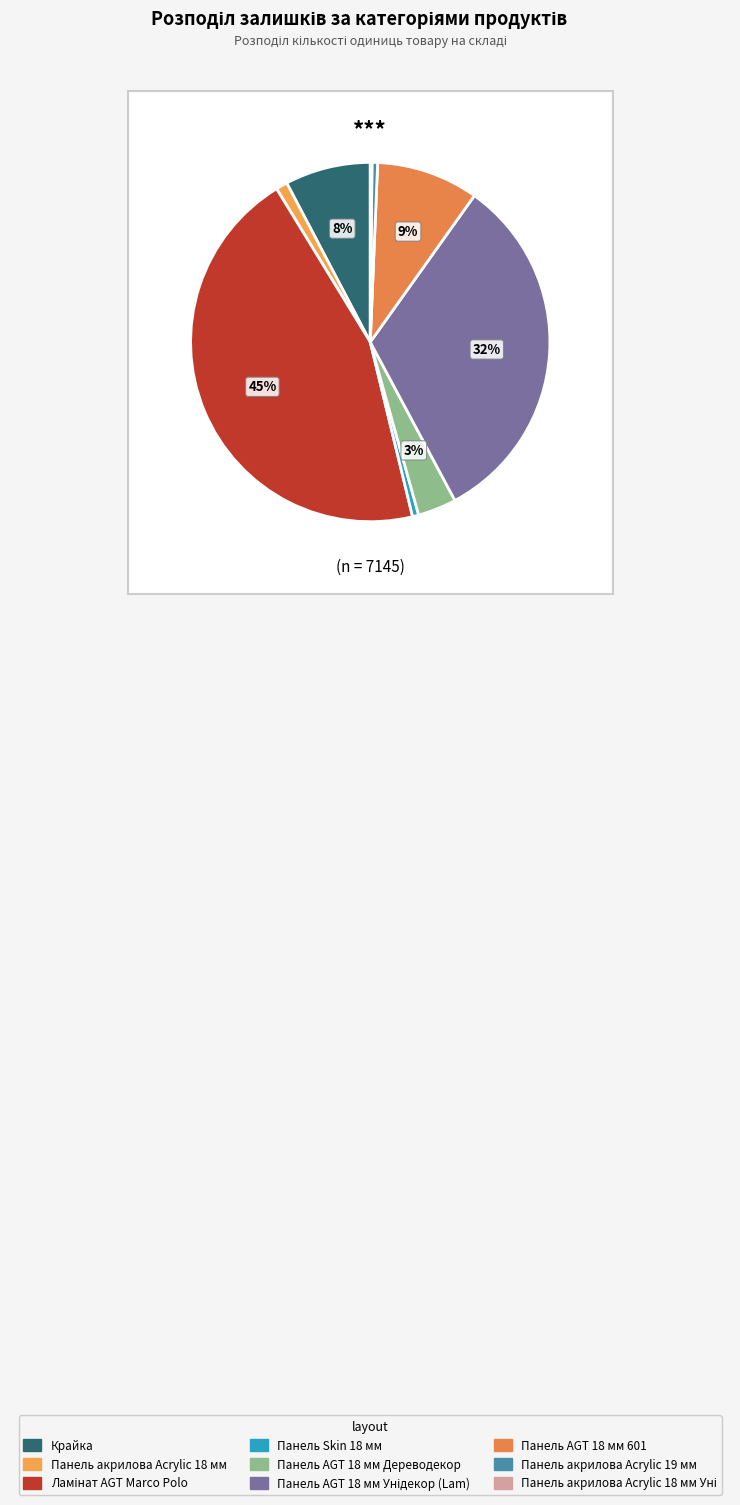

How much of the chart is everything except Ламінат AGT Marco Polo?

54.9%